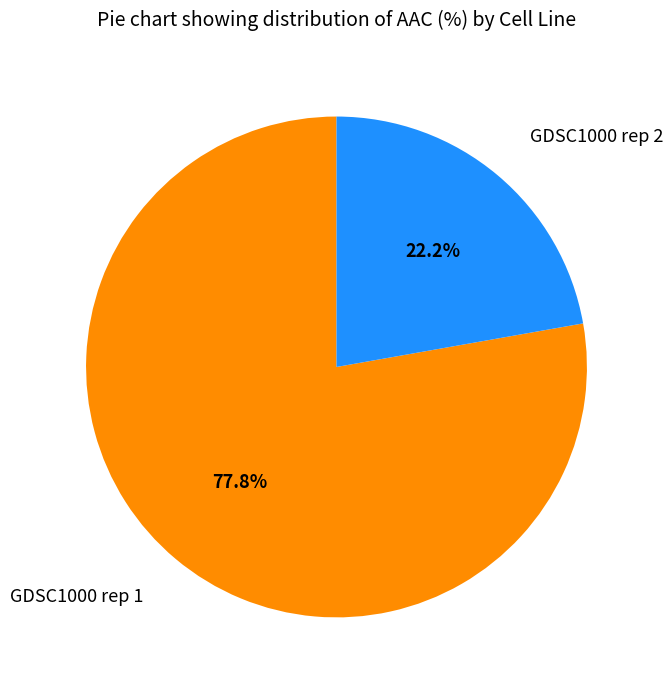

How many segments does this pie chart have?

2